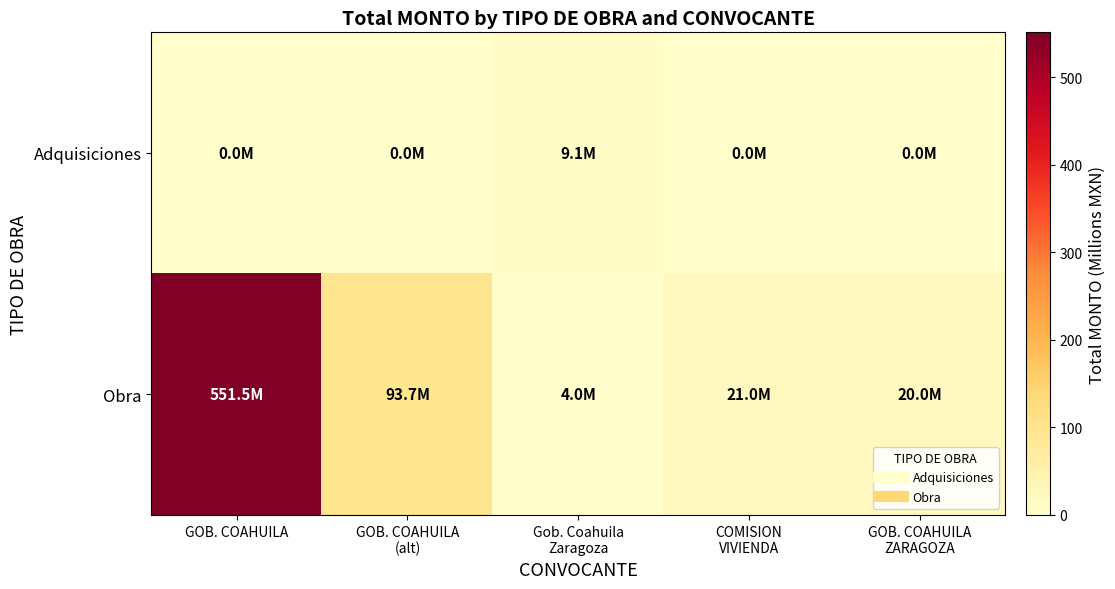

What is the spread (max minus min) of values at Gob. Coahuila
Zaragoza?

5.1